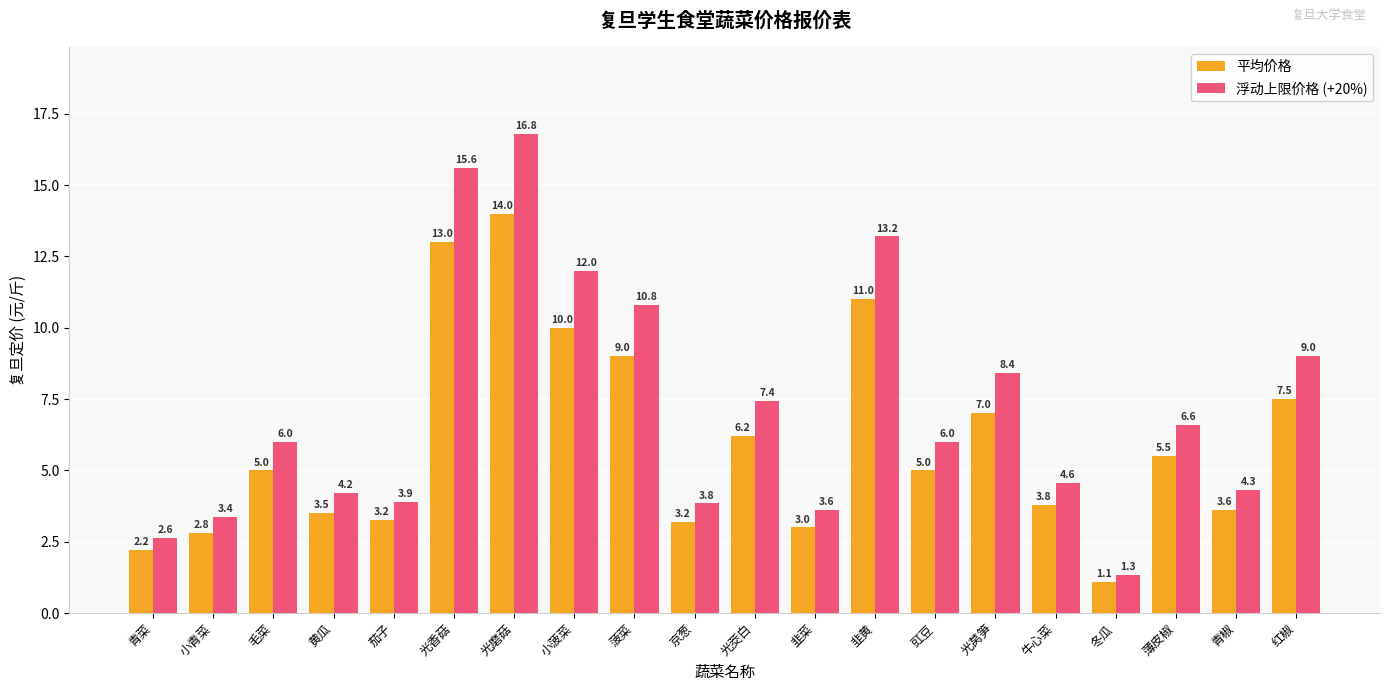

How many bars are there in each group?

2